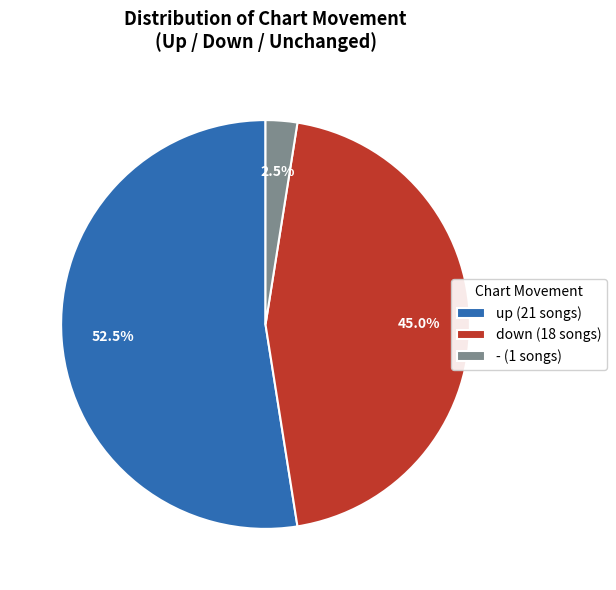

Is up (21 songs) the majority of the pie?

Yes